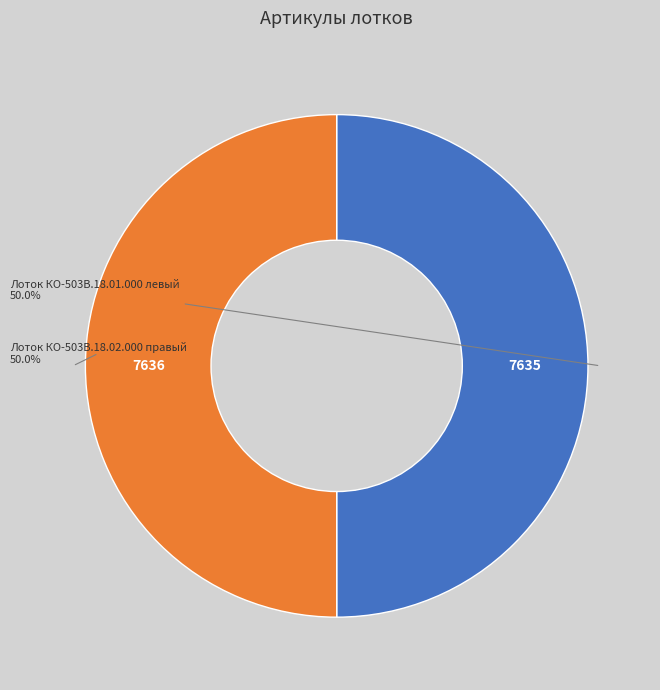

Count the number of slices in the pie.

2